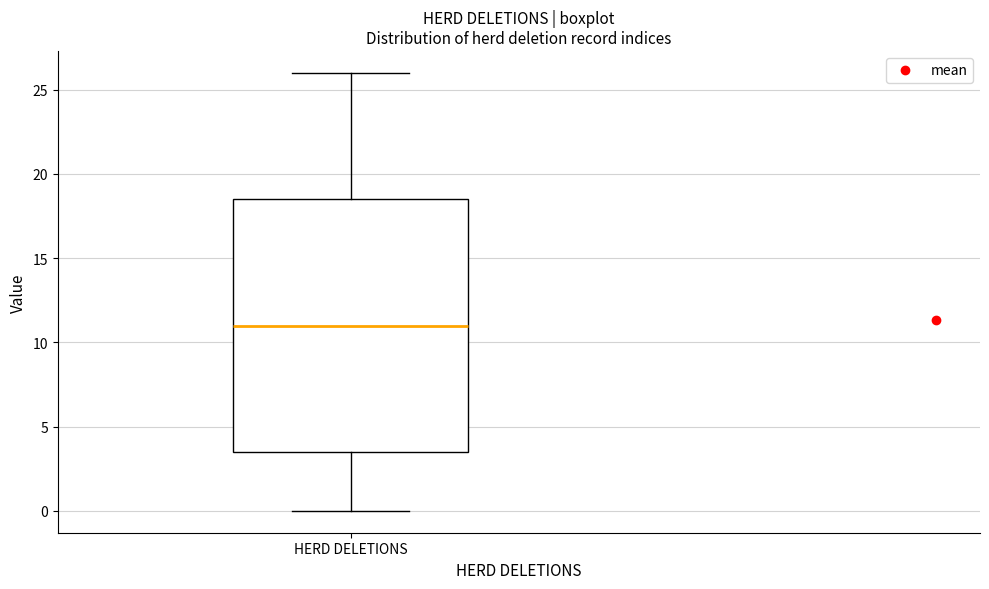

Where does the upper whisker of the box for HERD DELETIONS end on the y-axis? The values are not printed on the chart, so give them approximately, as read against the axis.

26.0